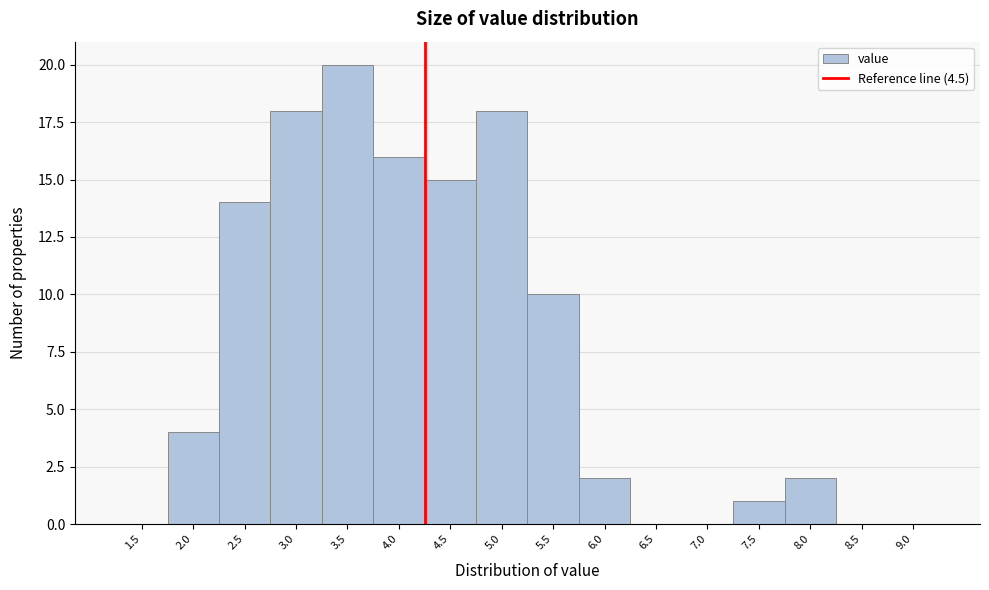

Reading left to right, extract all data points from this chart.

1.5=0	2.0=4	2.5=14	3.0=18	3.5=20	4.0=16	4.5=15	5.0=18	5.5=10	6.0=2	6.5=0	7.0=0	7.5=1	8.0=2	8.5=0	9.0=0